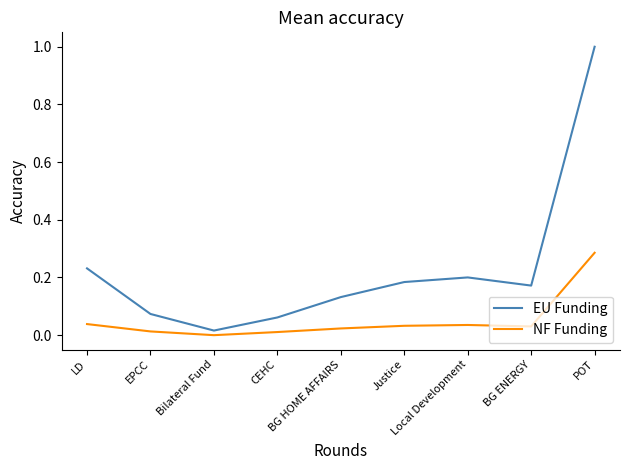

How many interior local peaks does the NF Funding series have?

1